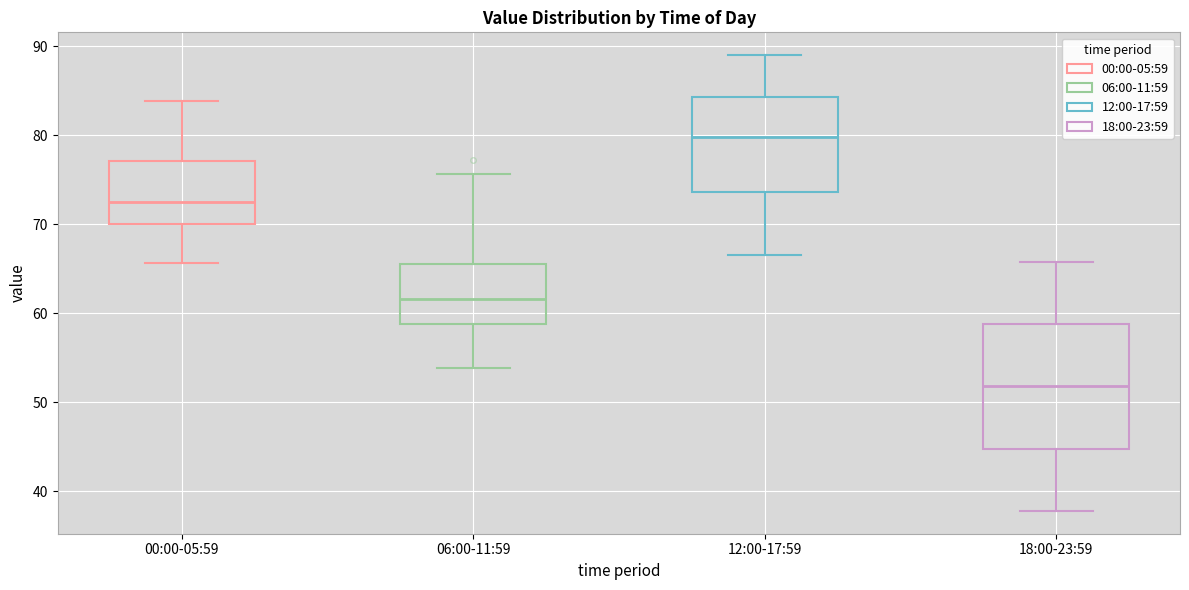

Reading left to right, read every box against the y-axis: the position of its median line, the range the box covers, and the ends of its whiskers. The values are not printed on the chart, so give them approximately, as read against the axis.

00:00-05:59: median 73, box 70 to 77, whiskers 66 to 84
06:00-11:59: median 62, box 59 to 66, whiskers 54 to 76
12:00-17:59: median 80, box 74 to 84, whiskers 67 to 89
18:00-23:59: median 52, box 45 to 59, whiskers 38 to 66